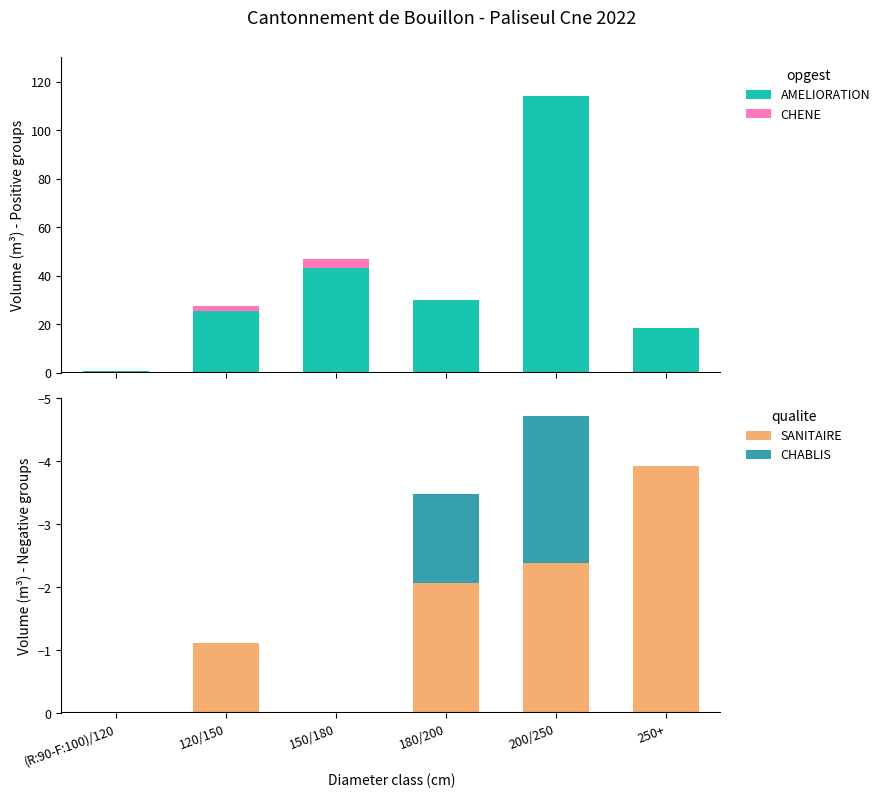

What is the difference between the highest and lowest values at 200/250?

116.6